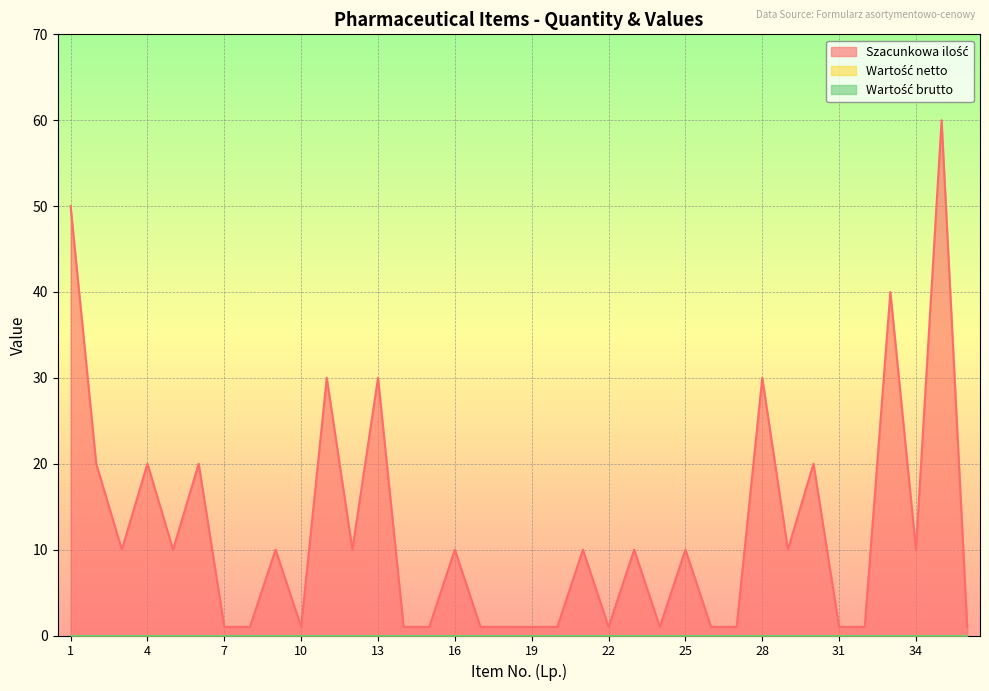

Reading left to right, what are all the values shown in this chart?

Szacunkowa ilość: 1=50	2=20	3=10	4=20	5=10	6=20	7=1	8=1	9=10	10=1	11=30	12=10	13=30	14=1	15=1	16=10	17=1	18=1	19=1	20=1	21=10	22=1	23=10	24=1	25=10	26=1	27=1	28=30	29=10	30=20	31=1	32=1	33=40	34=10	35=60	36=1
Wartość netto: 1=0	2=0	3=0	4=0	5=0	6=0	7=0	8=0	9=0	10=0	11=0	12=0	13=0	14=0	15=0	16=0	17=0	18=0	19=0	20=0	21=0	22=0	23=0	24=0	25=0	26=0	27=0	28=0	29=0	30=0	31=0	32=0	33=0	34=0	35=0	36=0
Wartość brutto: 1=0	2=0	3=0	4=0	5=0	6=0	7=0	8=0	9=0	10=0	11=0	12=0	13=0	14=0	15=0	16=0	17=0	18=0	19=0	20=0	21=0	22=0	23=0	24=0	25=0	26=0	27=0	28=0	29=0	30=0	31=0	32=0	33=0	34=0	35=0	36=0